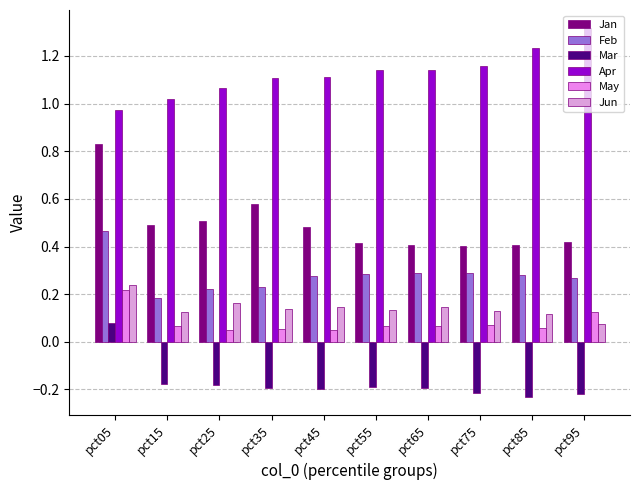

What are all the series names shown in the legend?

Jan, Feb, Mar, Apr, May, Jun